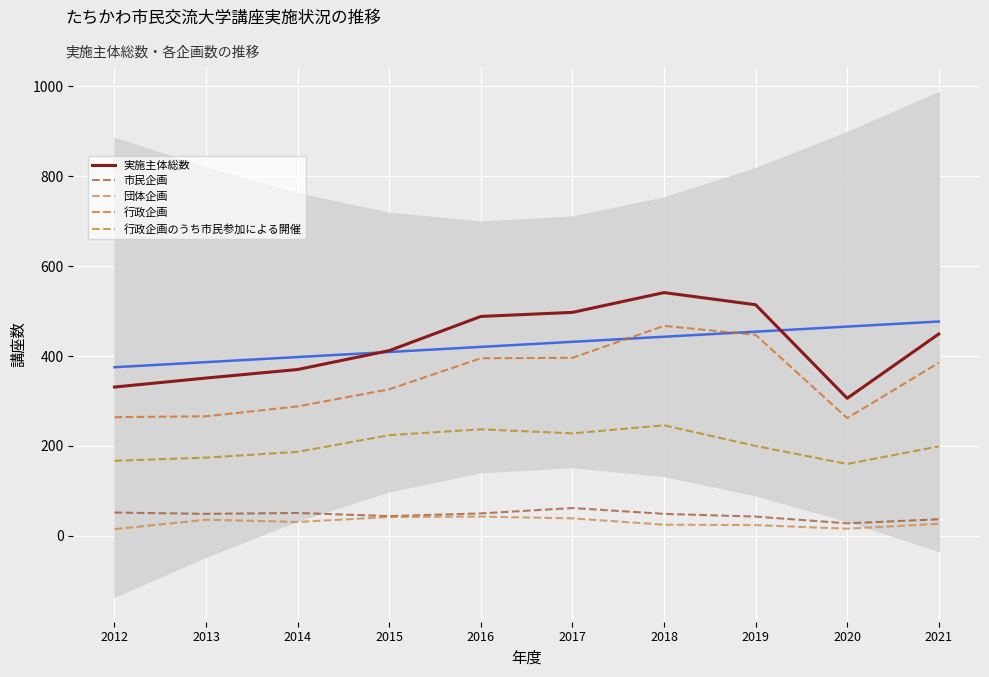

Count the number of categories in the chart.

10